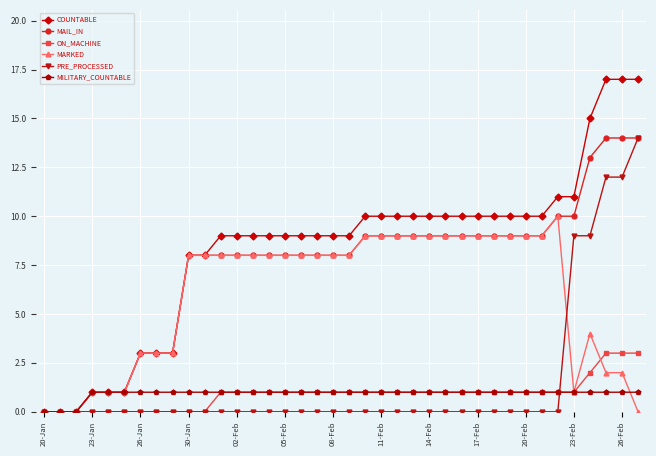

What is the greatest value displayed?

17